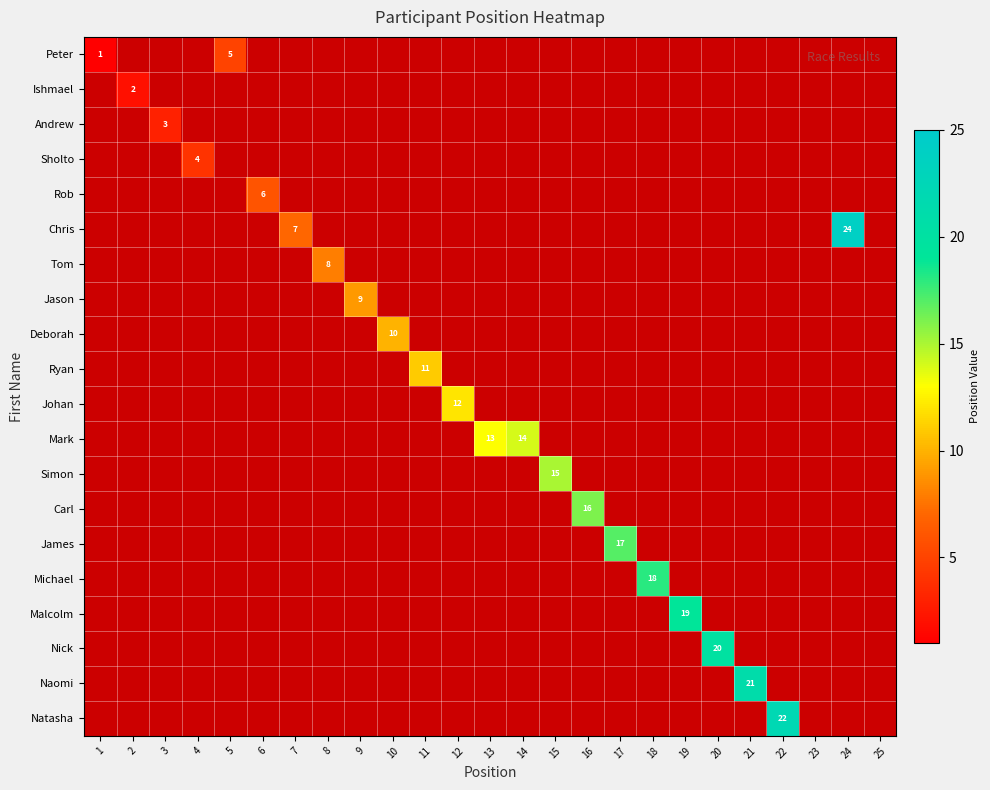

Is it true that Deborah equals 0 at 4?

True